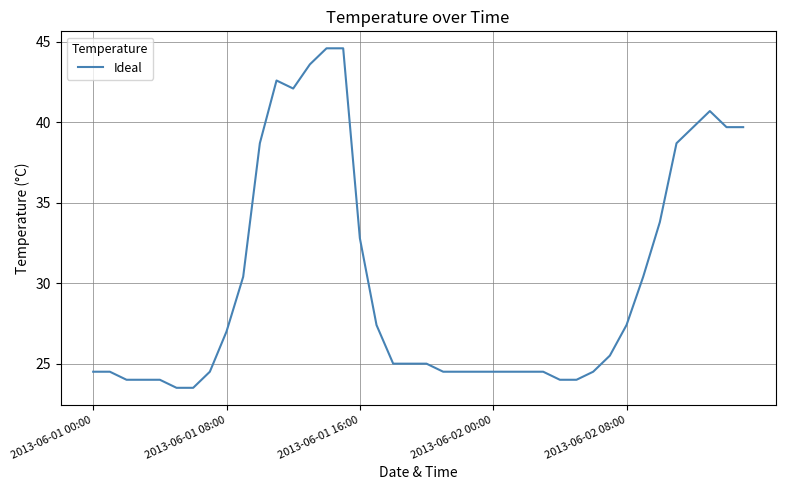

What is the difference between the maximum and minimum values?

21.1